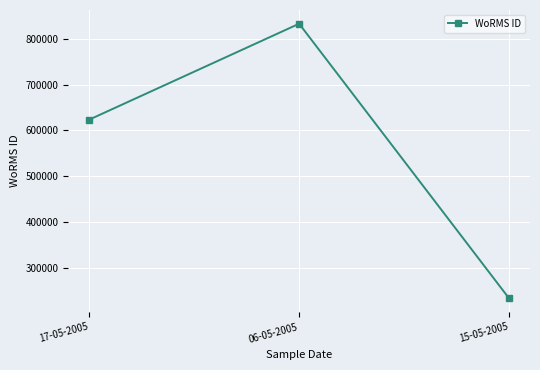

Is it true that the value at 17-05-2005 is 623628?

True